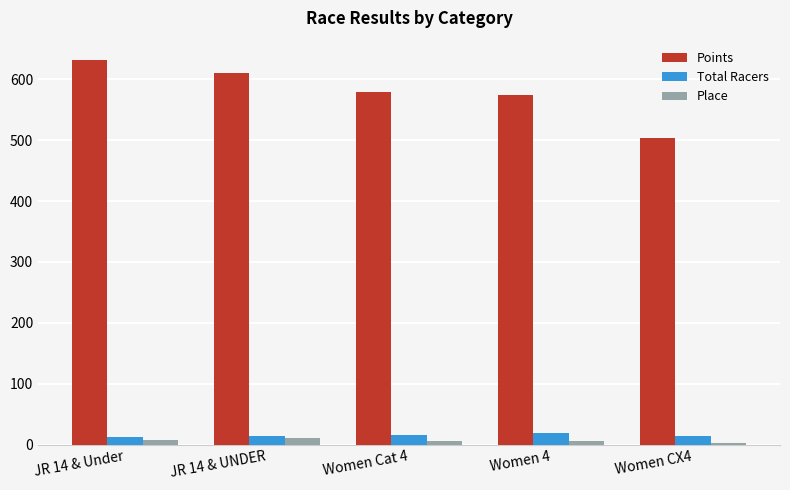

The value of Total Racers at Women CX4 is 14.0. True or false?

True